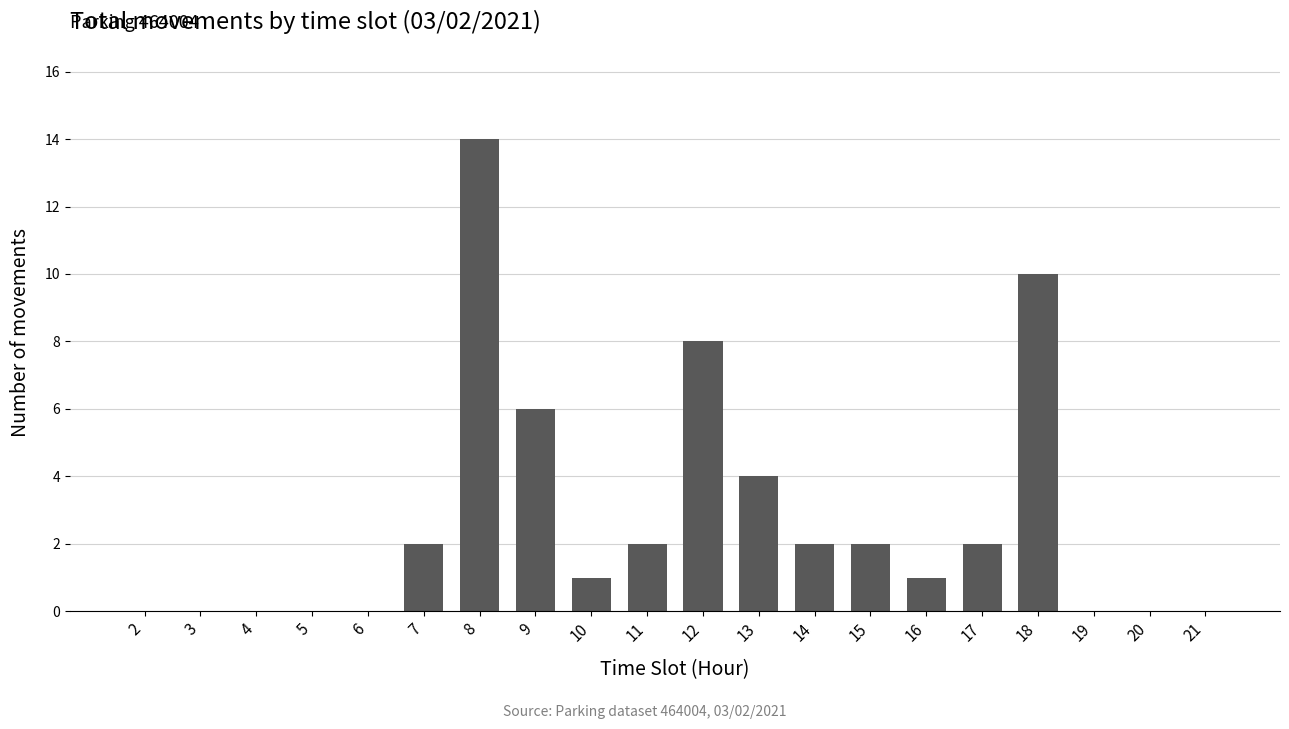

True or false: the data shows 0 at 10.

False